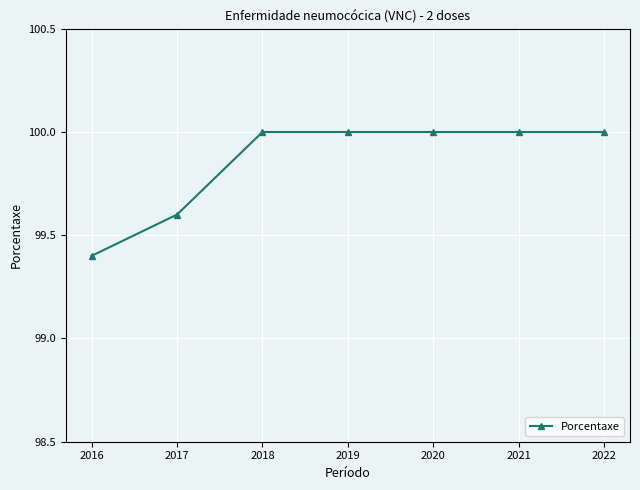

What is the sum of the values at 2018 and 2020?

200.0